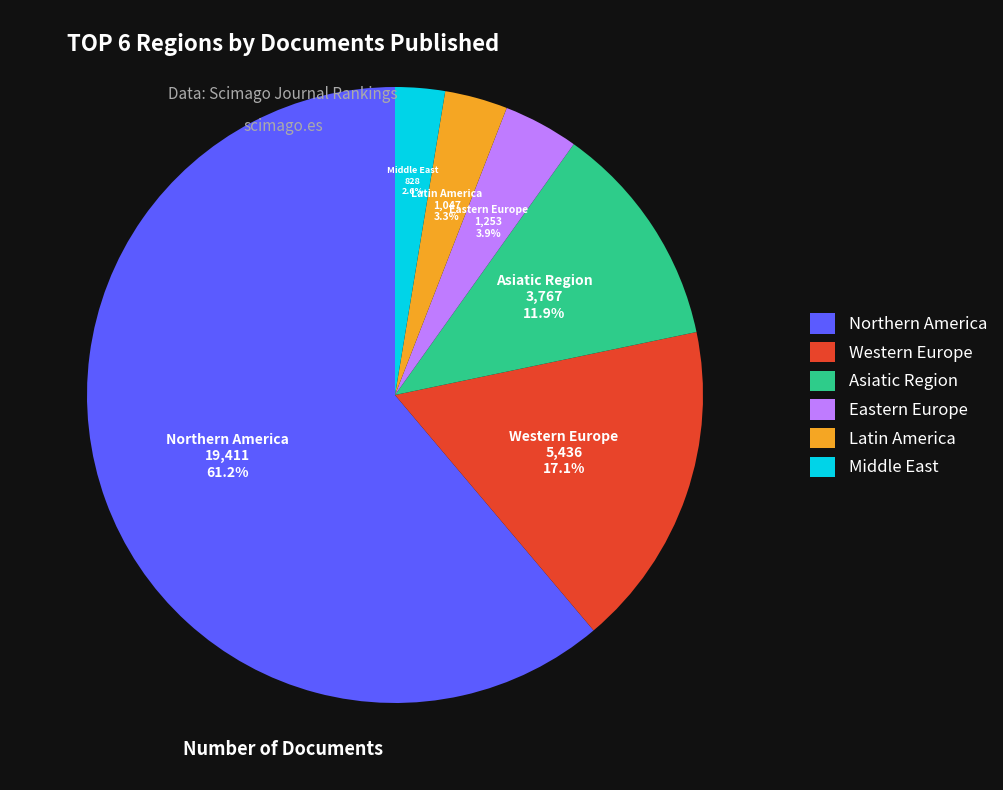

Does any single category account for the majority?

Yes